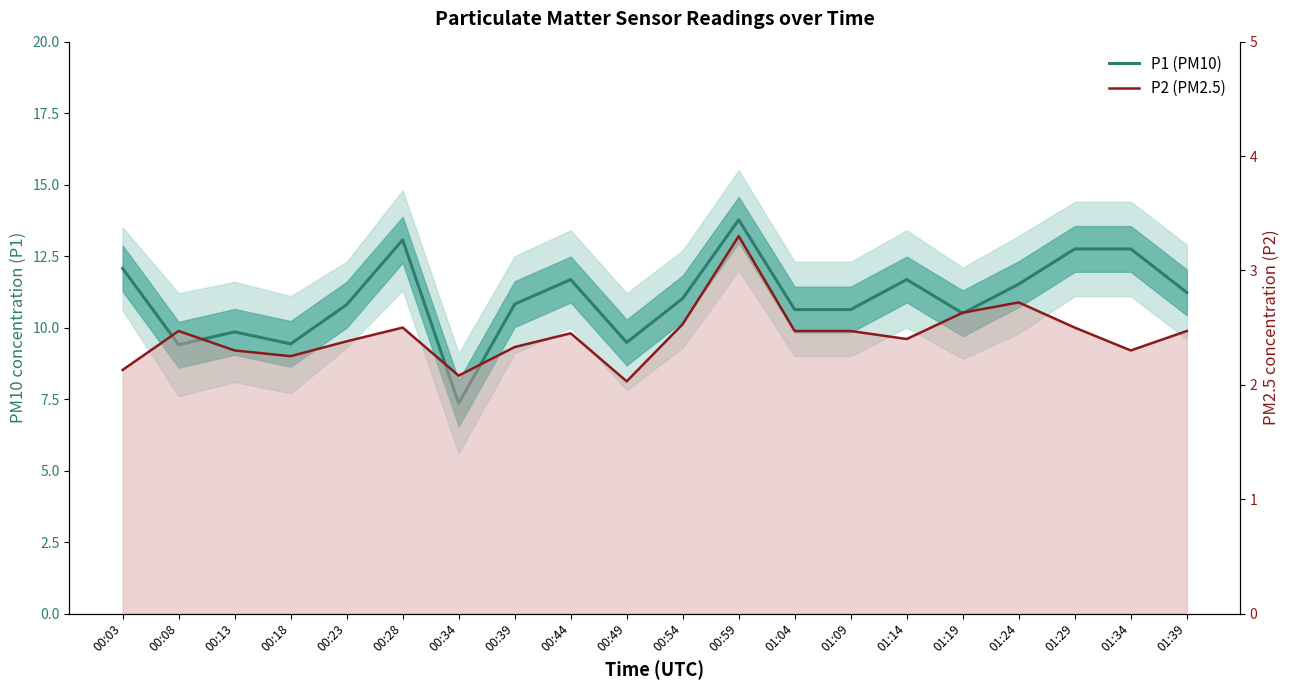

At 00:49, list the series in order from smallest to largest.

P2 (PM2.5), P1 (PM10)